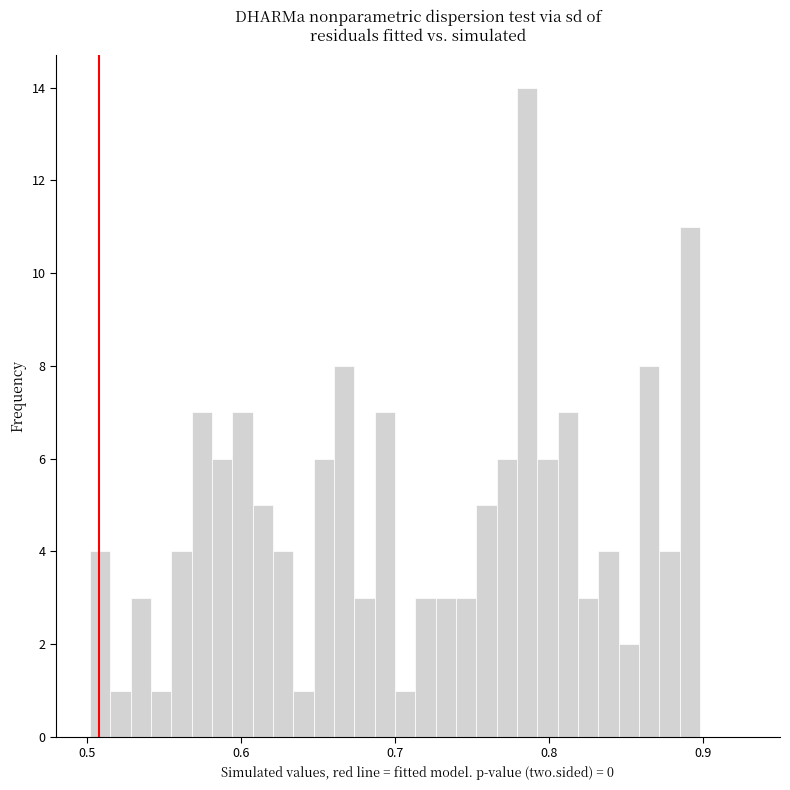

Read against the x-axis, roughly where is the centre of the tallest bar?

0.79